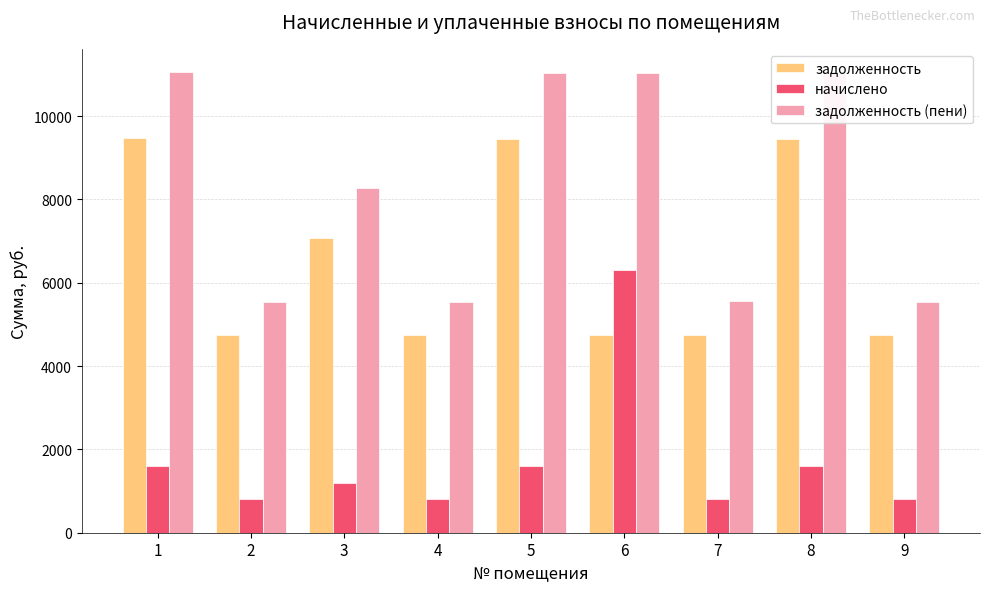

What are all the series names shown in the legend?

задолженность, начислено, задолженность (пени)